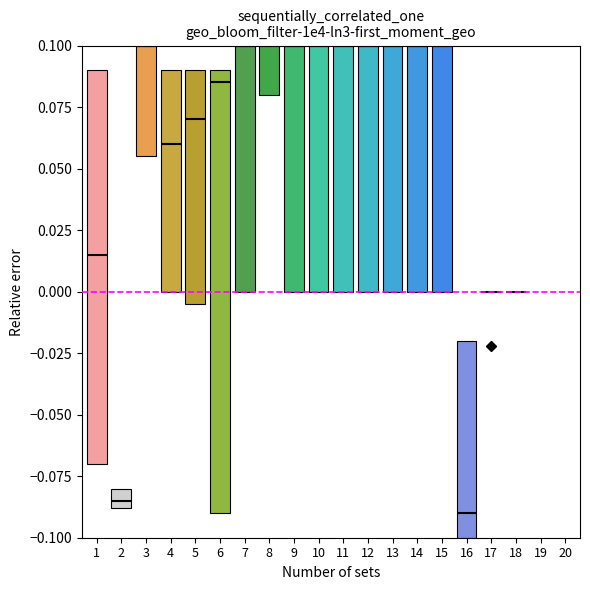

What is the sum of the Value C values at 3 and 14?

0.2